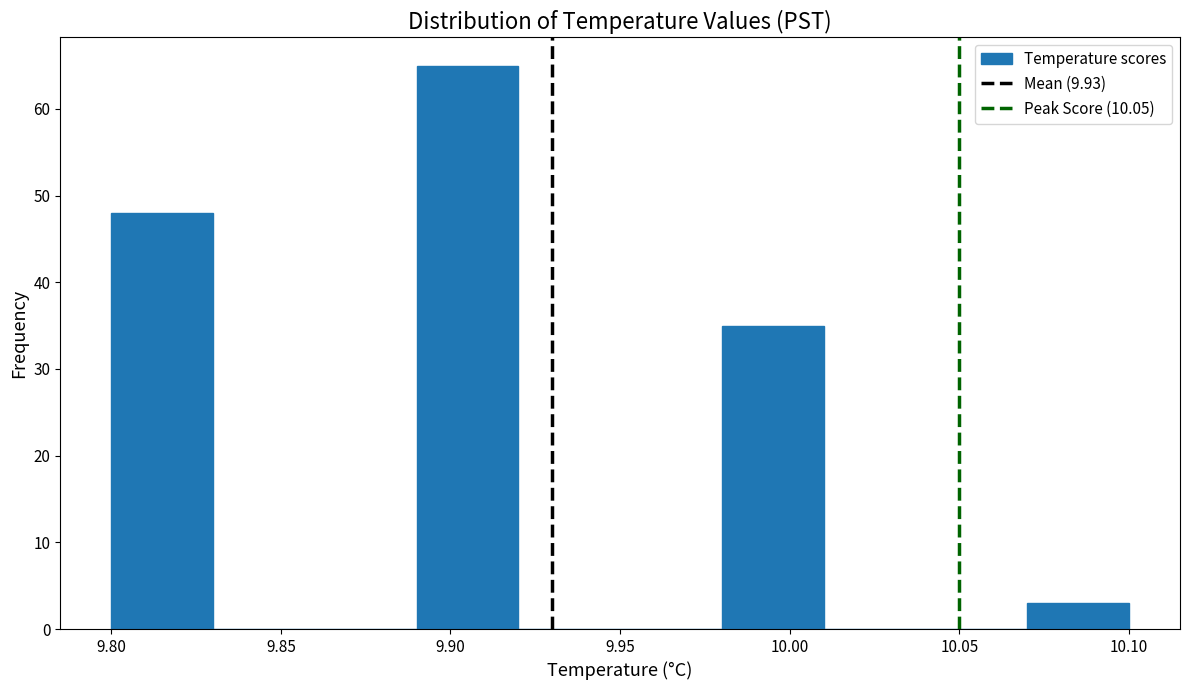

How tall is the bar that spans 9.89 to 9.92 on the x-axis? The values are not printed on the chart, so give them approximately, as read against the axis.

65